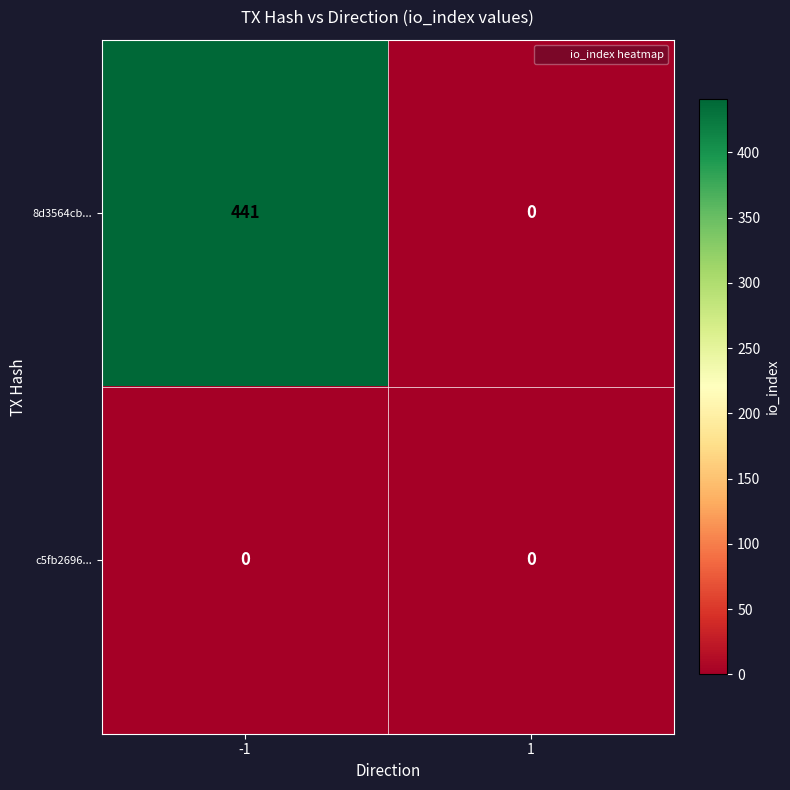

The c5fb2696... series shows 0 at 1. True or false?

True